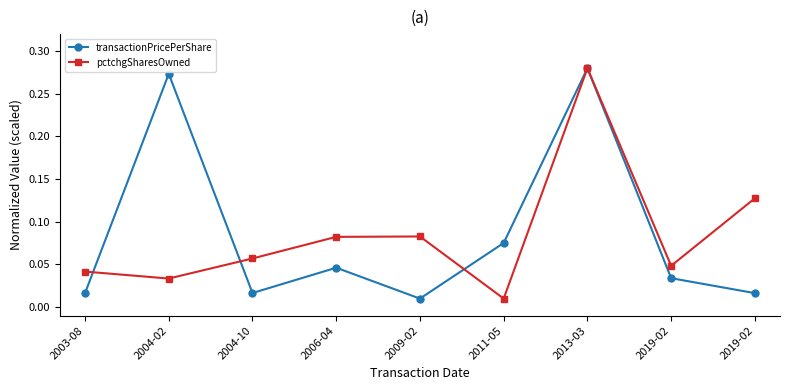

True or false: transactionPricePerShare has more than 2 interior local peaks.

True